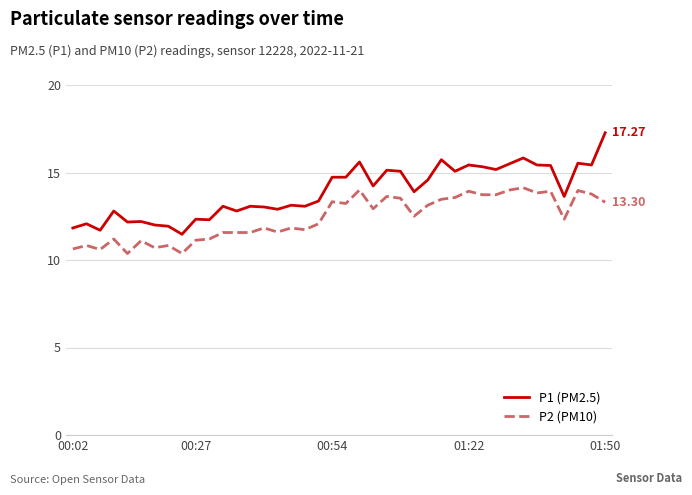

True or false: P2 (PM10) and P1 (PM2.5) intersect in this chart.

False